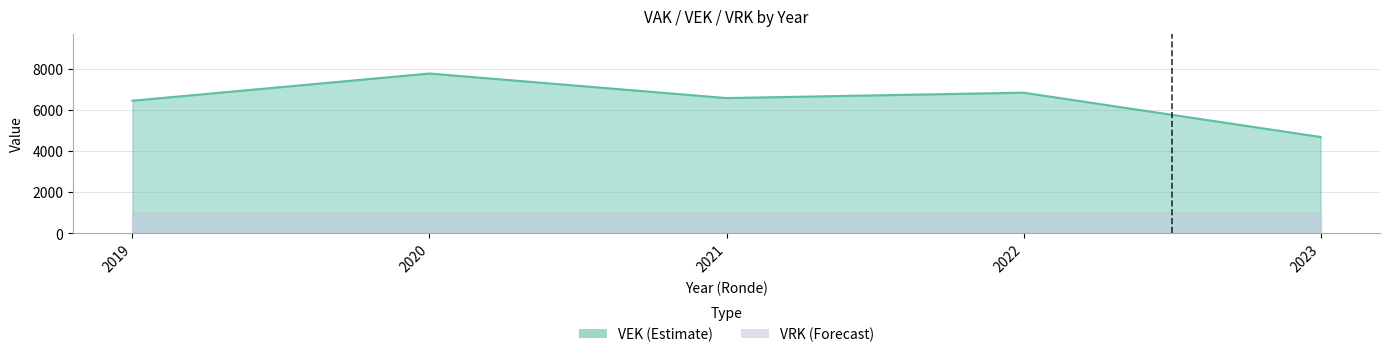

Where is the data nearest to the value 6231?

2019